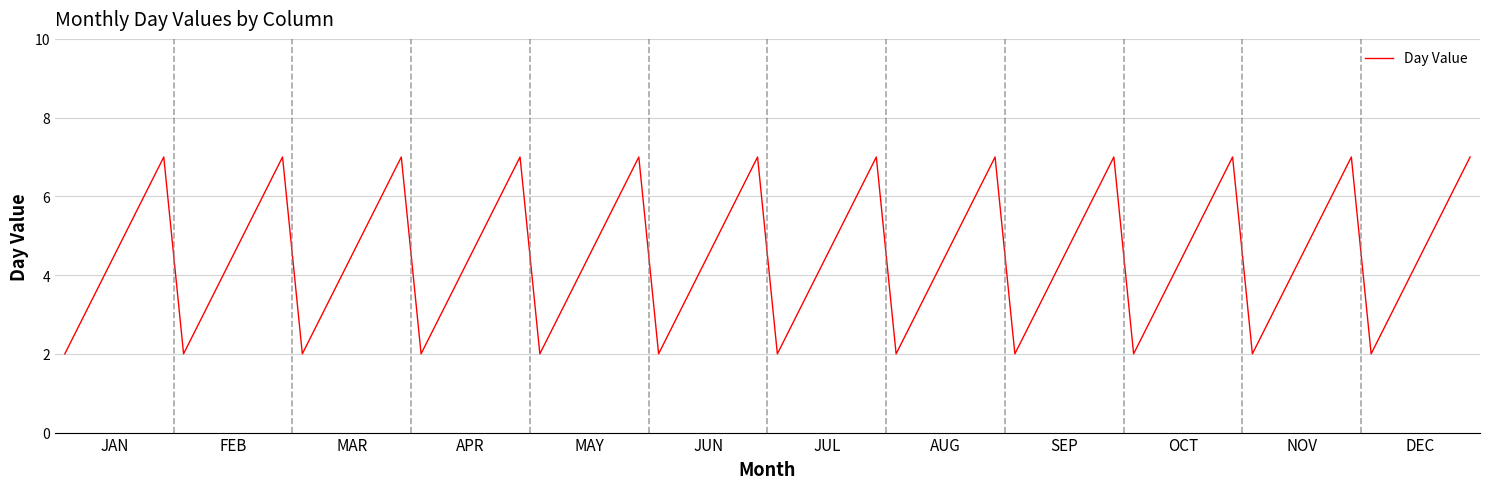

What is the greatest value displayed?

7